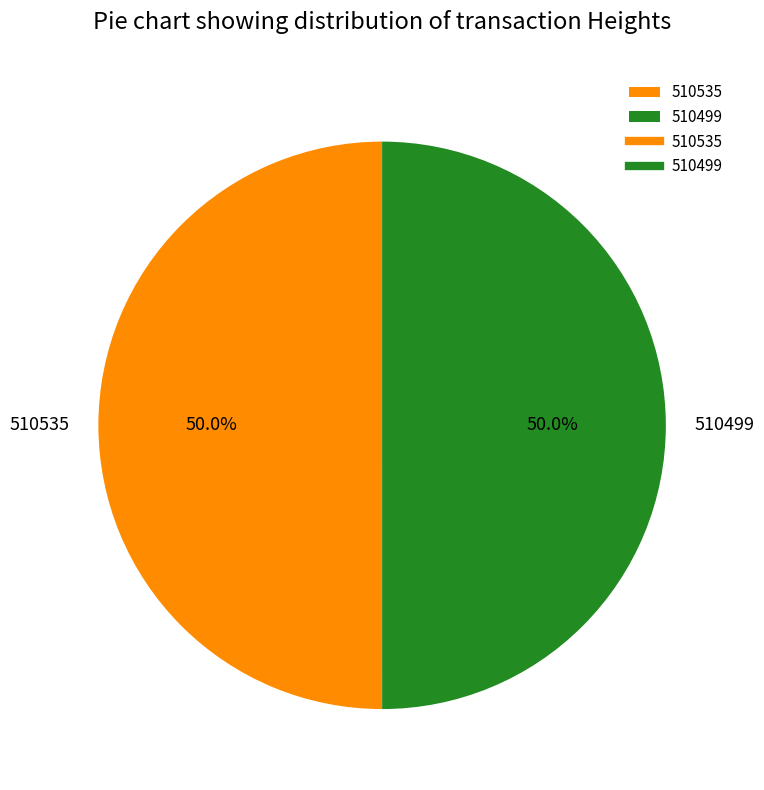

What is the ratio of the value at 510499 to the value at 510535?

1.0